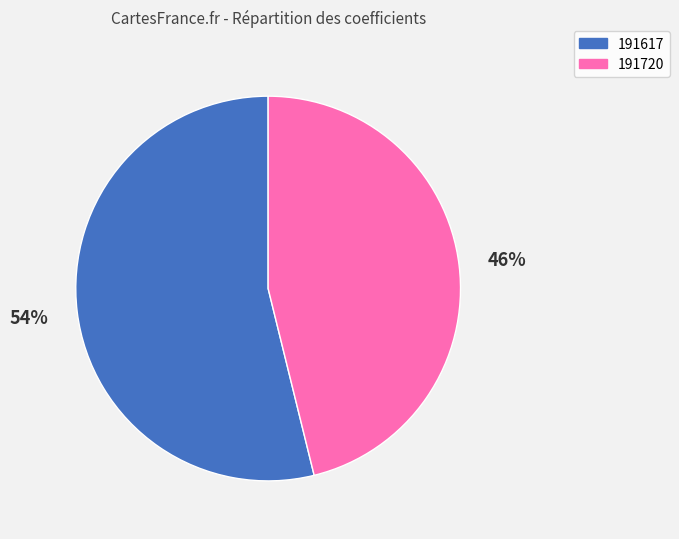

Count the number of slices in the pie.

2